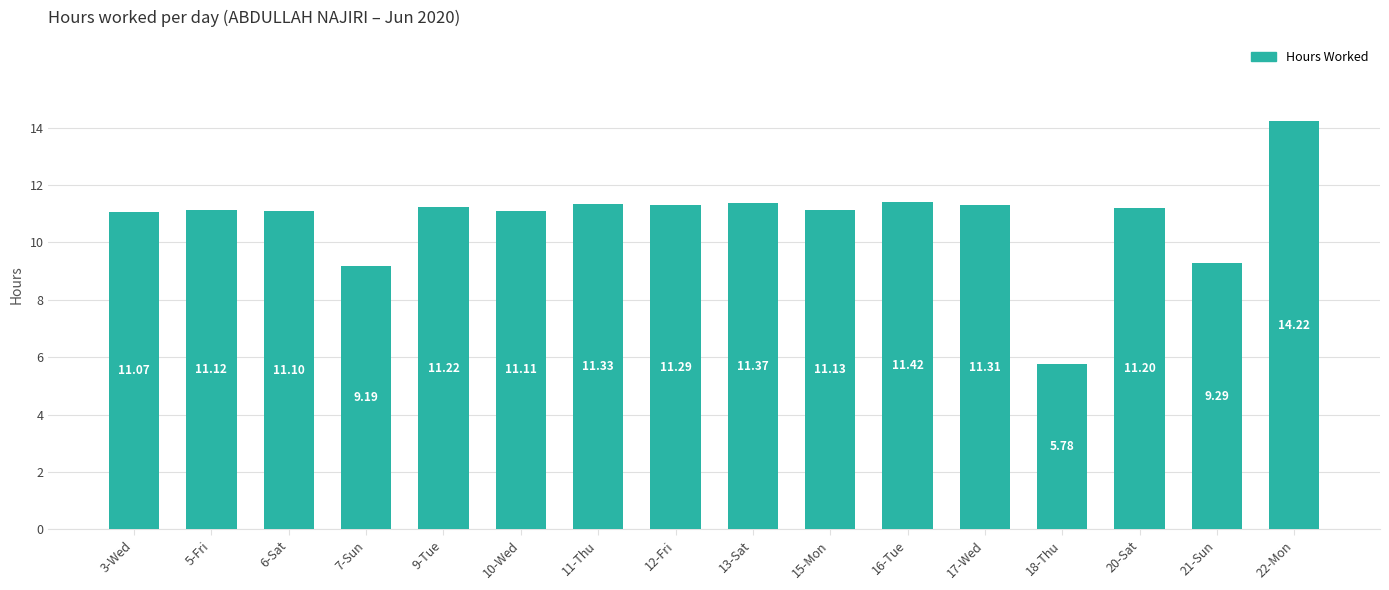

Are the bars grouped side by side (vs. stacked)?

No